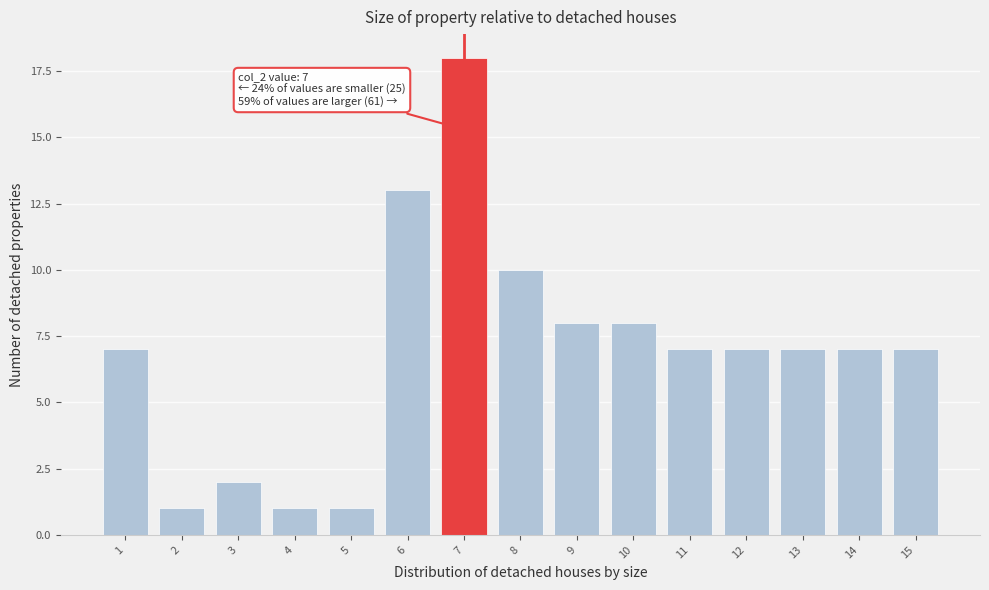

Reading left to right, what are all the values shown in this chart?

1=7	2=1	3=2	4=1	5=1	6=13	7=18	8=10	9=8	10=8	11=7	12=7	13=7	14=7	15=7